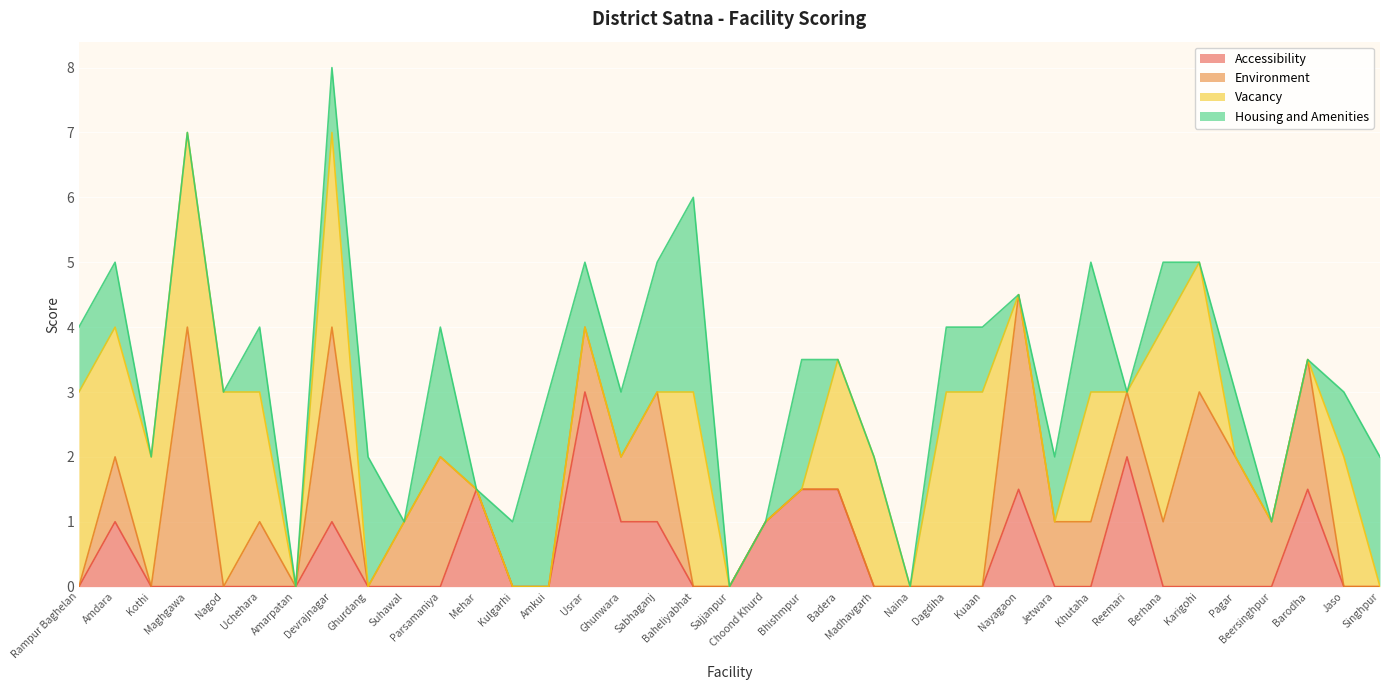

What is the difference between the second highest and minimum values in the Environment series?

3.0